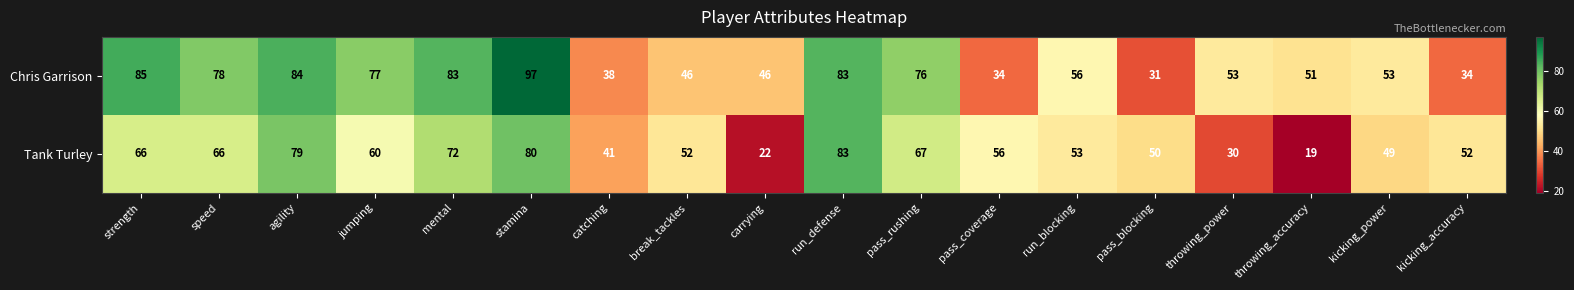

What is the sum of all Chris Garrison values?

1105